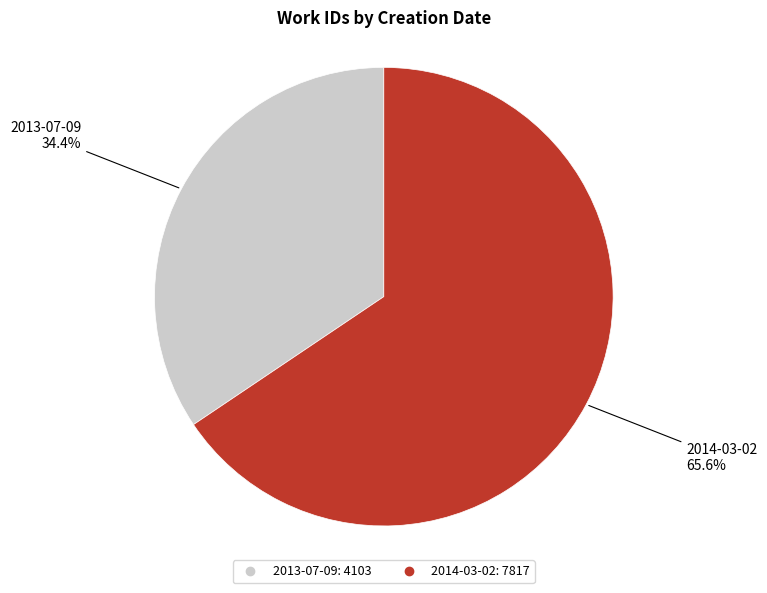

What is the largest slice in the pie chart?

2014-03-02